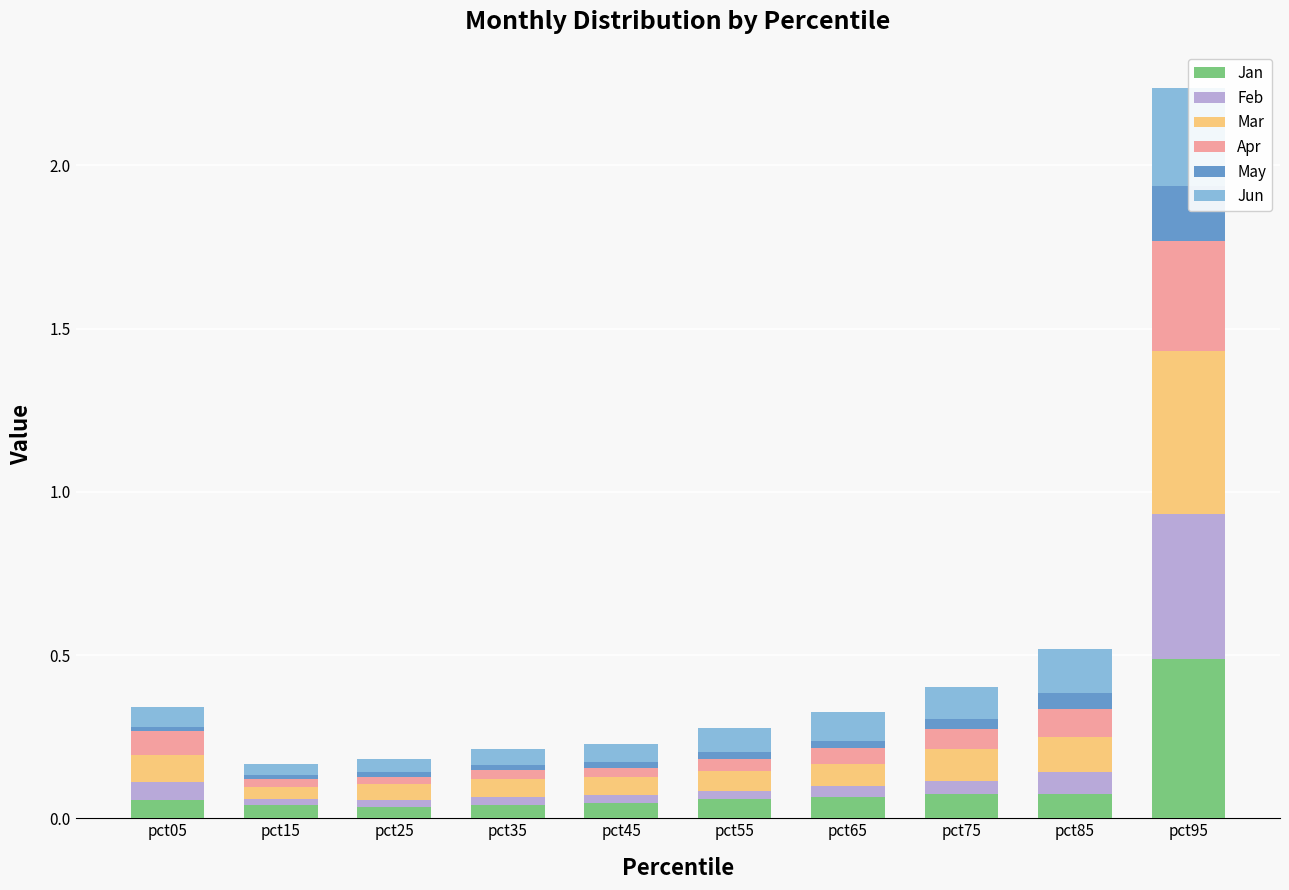

Reading right to left, what are all the values shown in this chart?

Jan: 0.5	0.1	0.1	0.1	0.1	0.0	0.0	0.0	0.0	0.1
Feb: 0.4	0.1	0.0	0.0	0.0	0.0	0.0	0.0	0.0	0.1
Mar: 0.5	0.1	0.1	0.1	0.1	0.1	0.1	0.0	0.0	0.1
Apr: 0.3	0.1	0.1	0.0	0.0	0.0	0.0	0.0	0.0	0.1
May: 0.2	0.1	0.0	0.0	0.0	0.0	0.0	0.0	0.0	0.0
Jun: 0.3	0.1	0.1	0.1	0.1	0.1	0.0	0.0	0.0	0.1